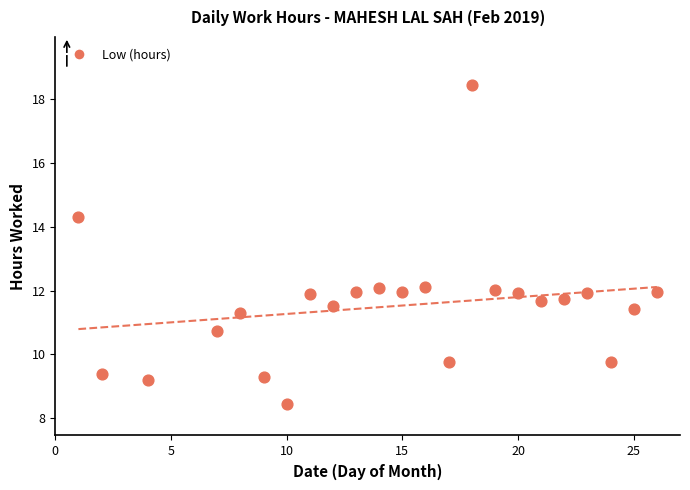

What is the range of X values (max minus min)?

25.0